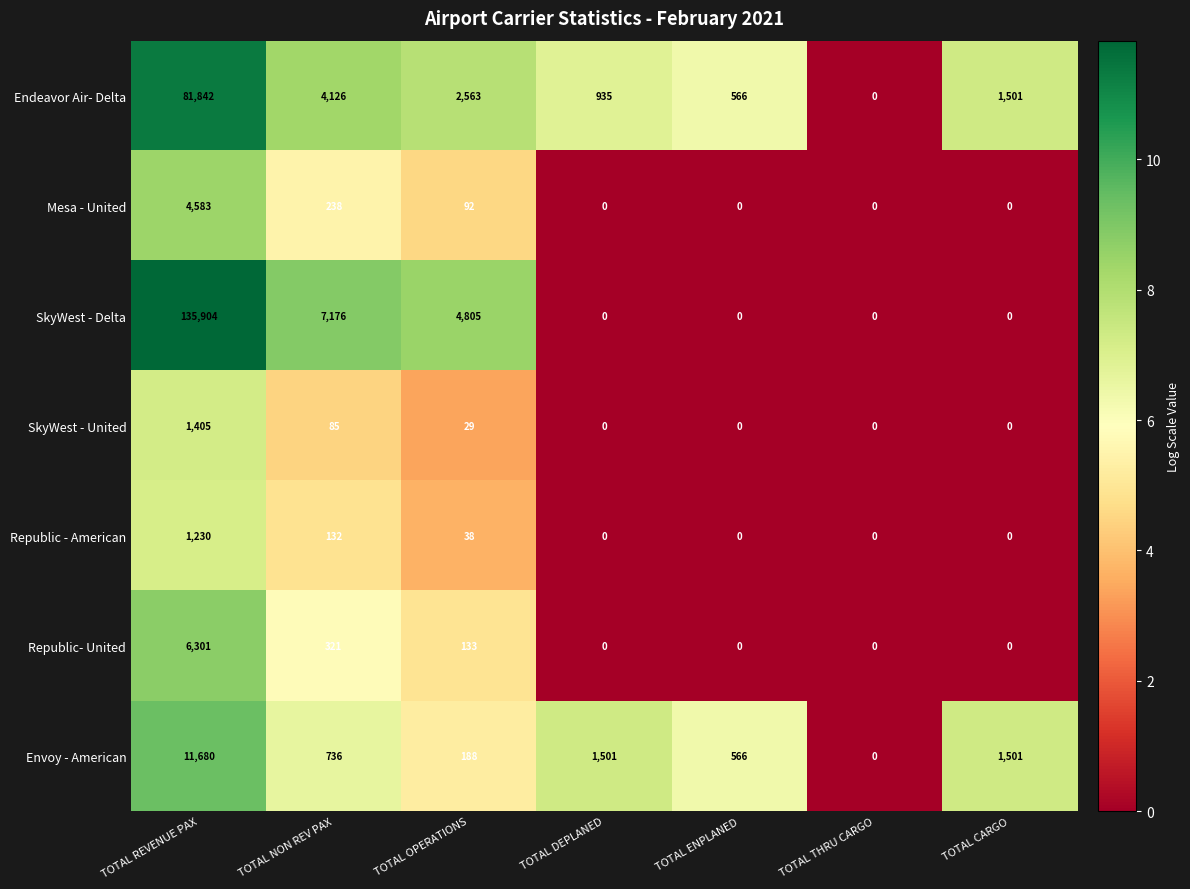

What is the highest value of the Mesa - United series?

4583